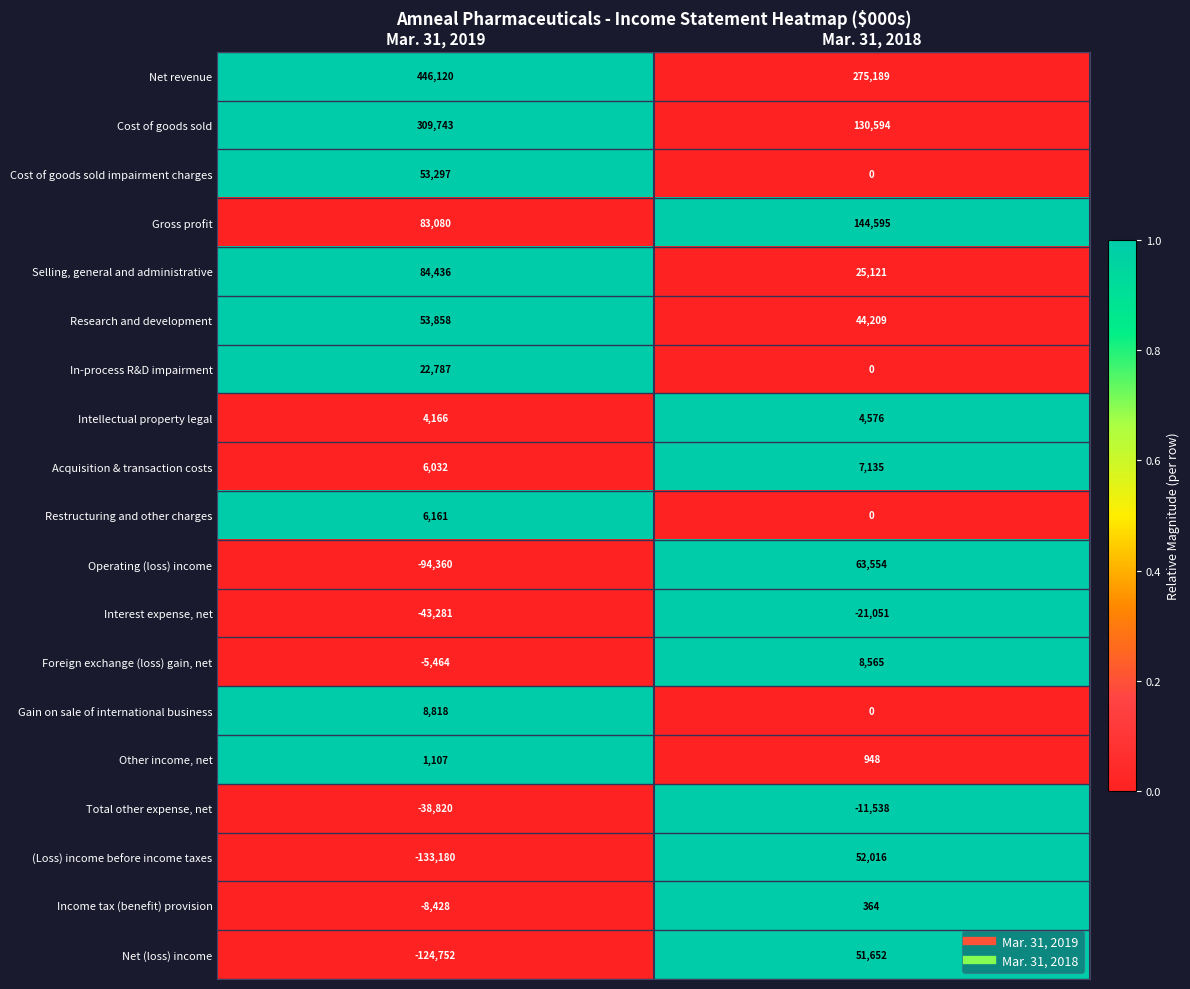

What is the maximum value shown in the chart?

446120